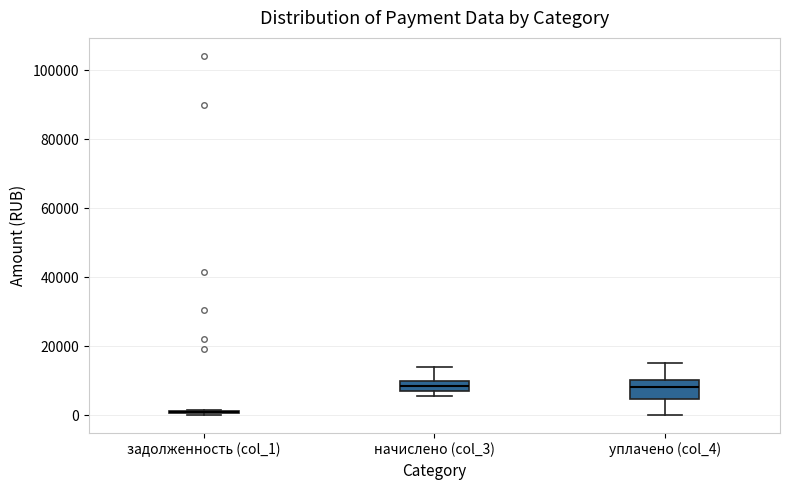

Which box is the tallest, from its lower edge to its upper edge?

уплачено (col_4)